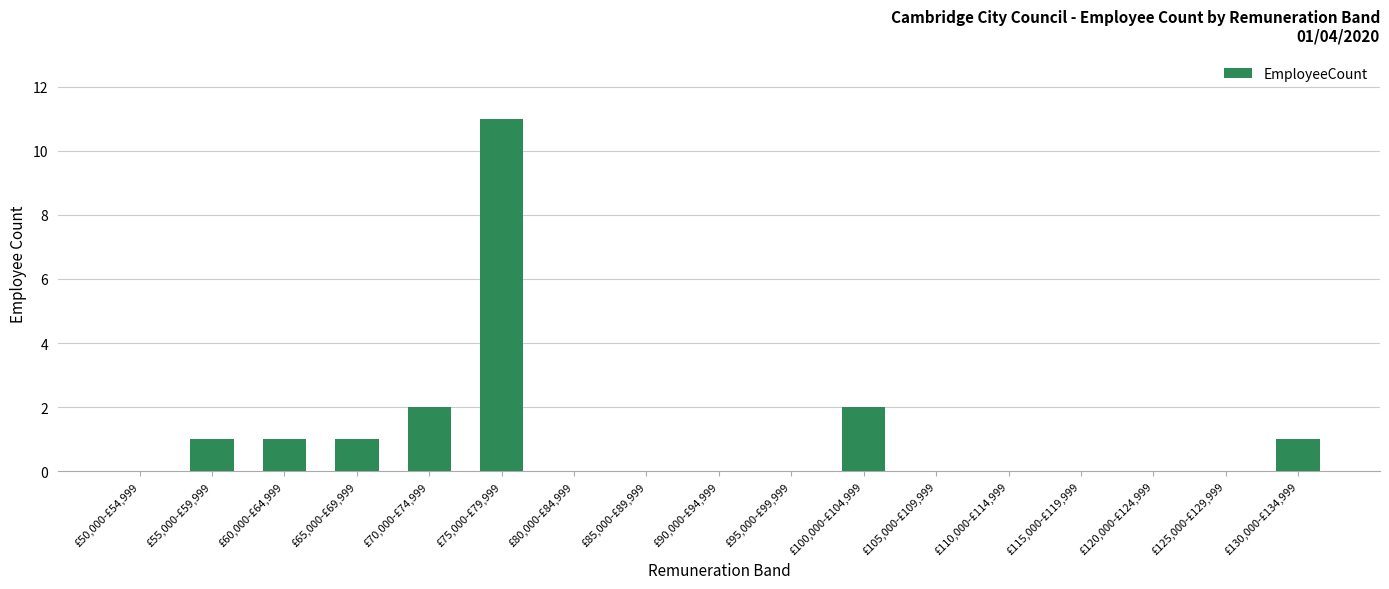

The value at £50,000-£54,999 is 8. True or false?

False